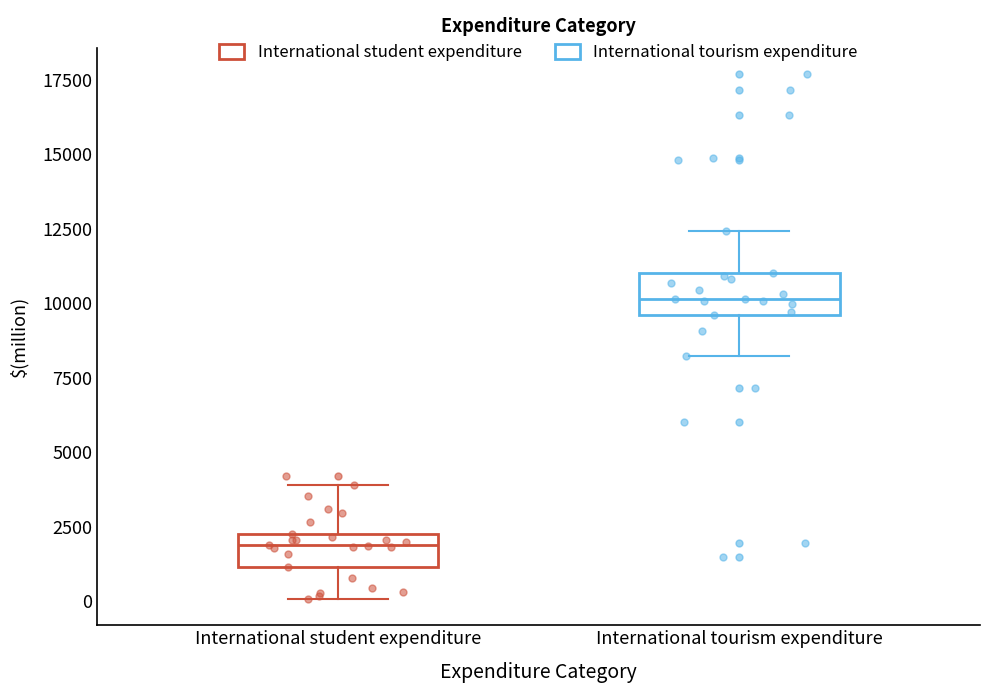

Which box has the lowest median line?

International student expenditure